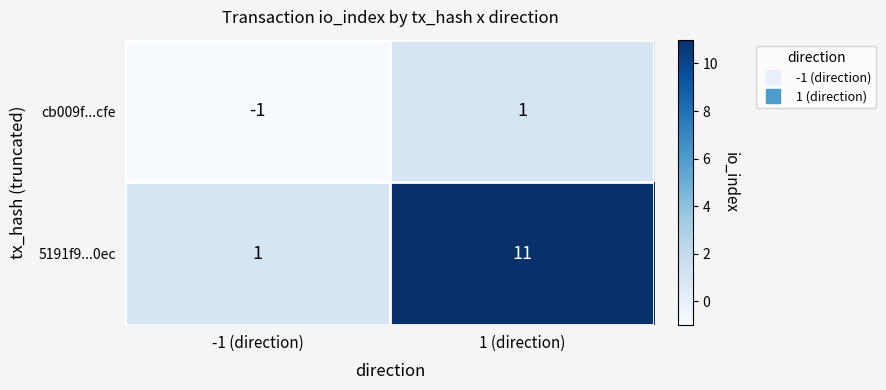

Reading left to right, what are all the values shown in this chart?

cb009f...cfe: -1 (direction)=-1	1 (direction)=1
5191f9...0ec: -1 (direction)=1	1 (direction)=11